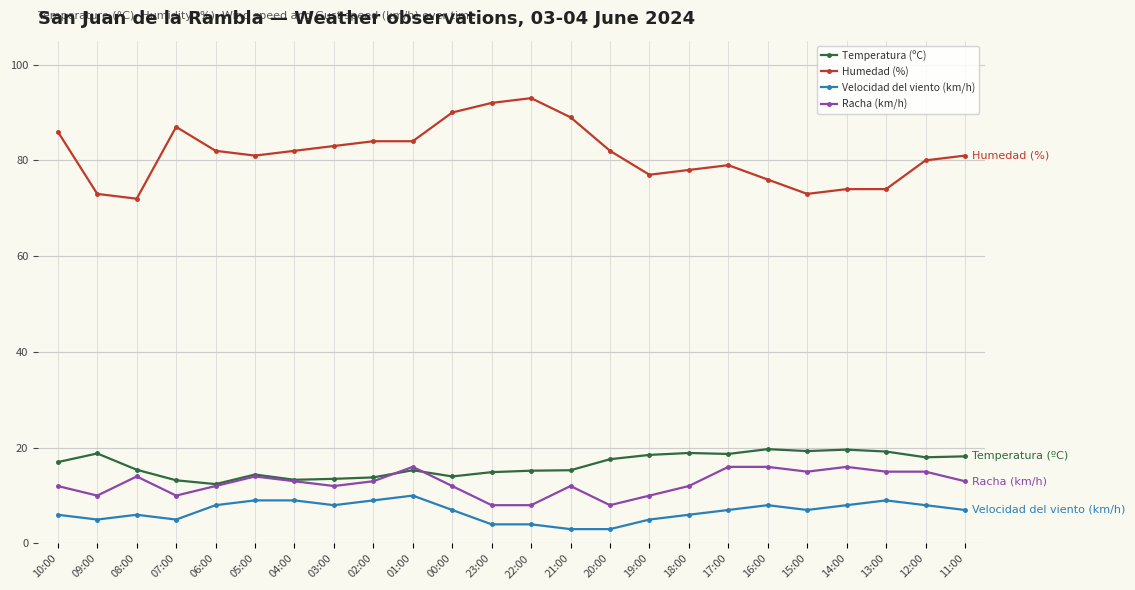

What is the difference between the highest and lowest values at 23:00?

88.0